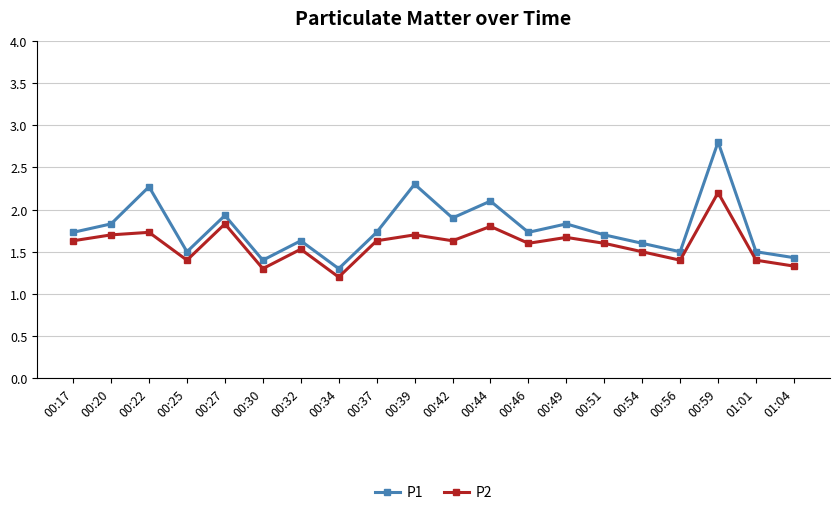

At how many categories does at least one series exceed 2?

4